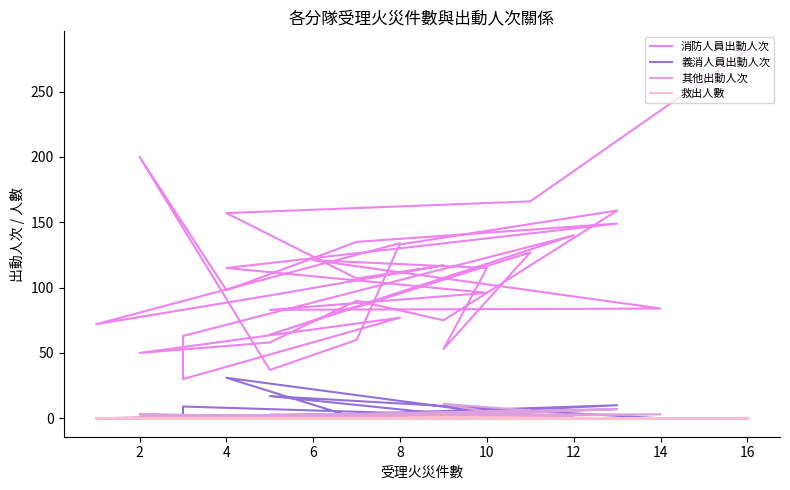

True or false: 其他出動人次 and 義消人員出動人次 intersect in this chart.

True